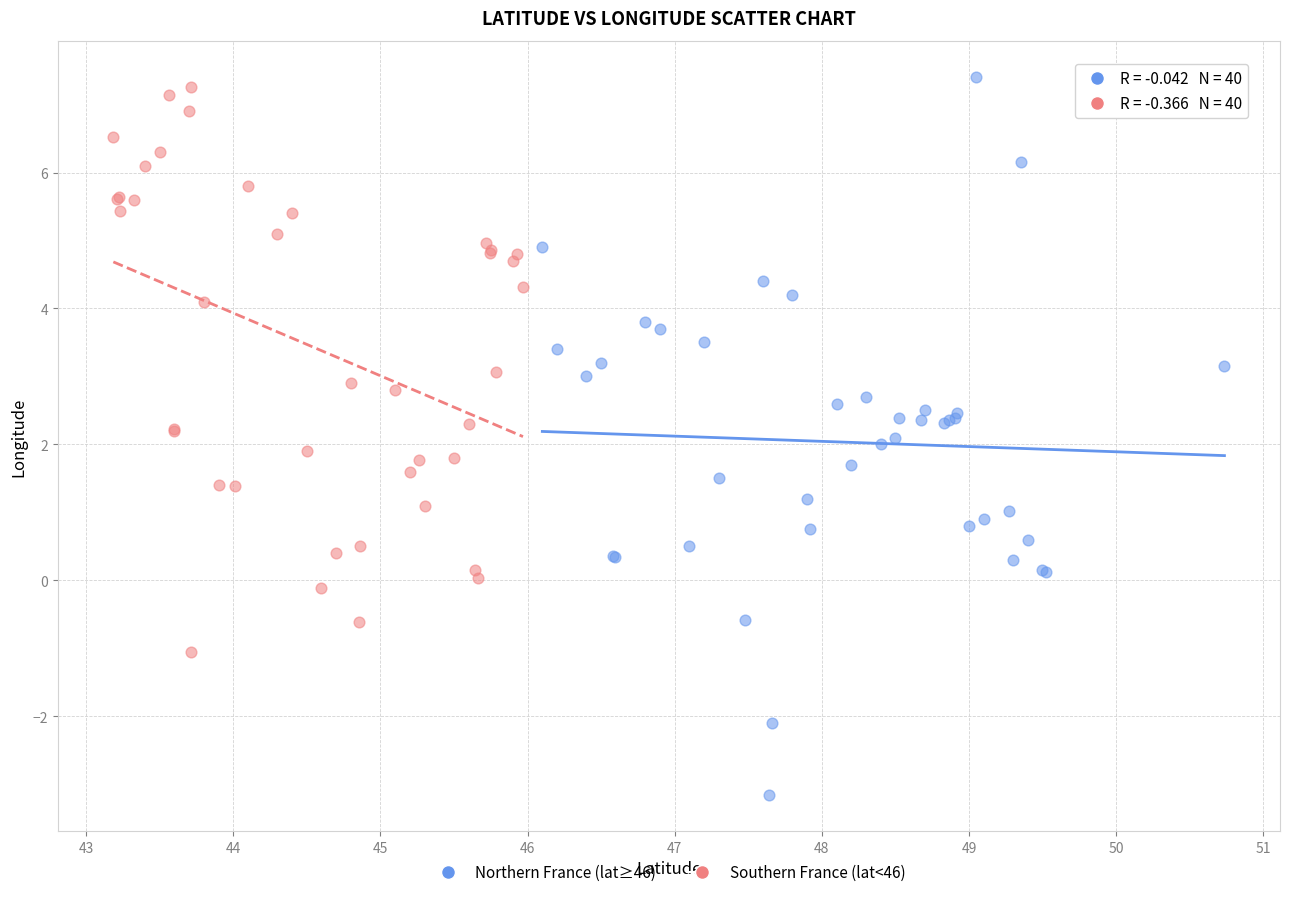

What are all the series names shown in the legend?

Northern France (lat≥46), Southern France (lat<46)